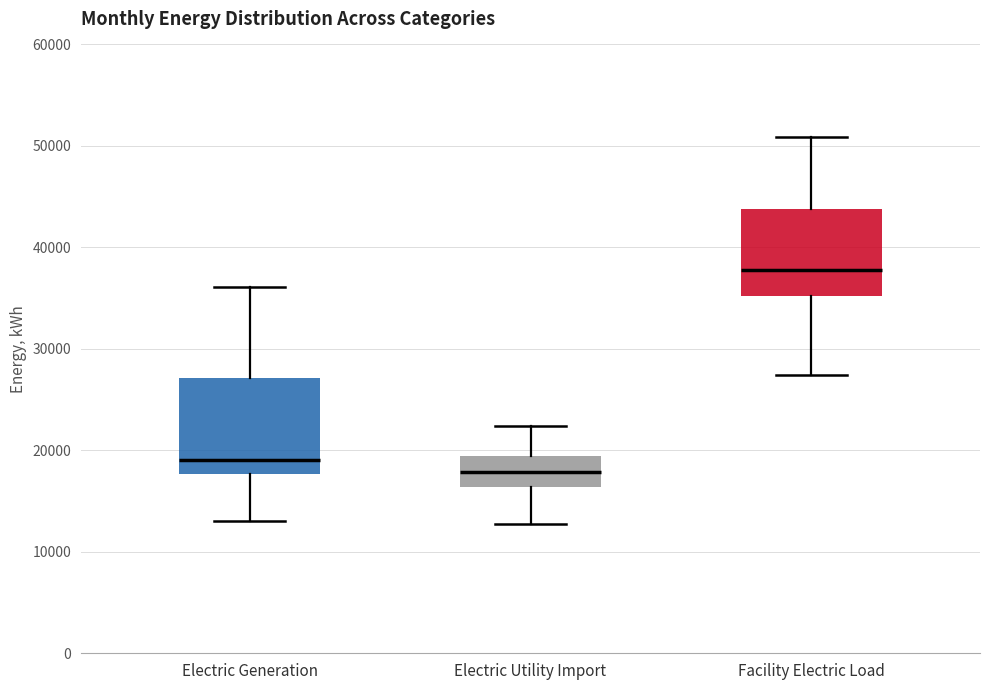

Reading left to right, transcribe this box plot: for each box, give where its median line is, the range the box spans, and where its two whiskers end, as read against the y-axis. The values are not printed on the chart, so give them approximately, as read against the axis.

Electric Generation: median 19000, box 18000 to 27000, whiskers 13000 to 36000
Electric Utility Import: median 18000, box 16000 to 19000, whiskers 13000 to 22000
Facility Electric Load: median 38000, box 35000 to 44000, whiskers 27000 to 51000